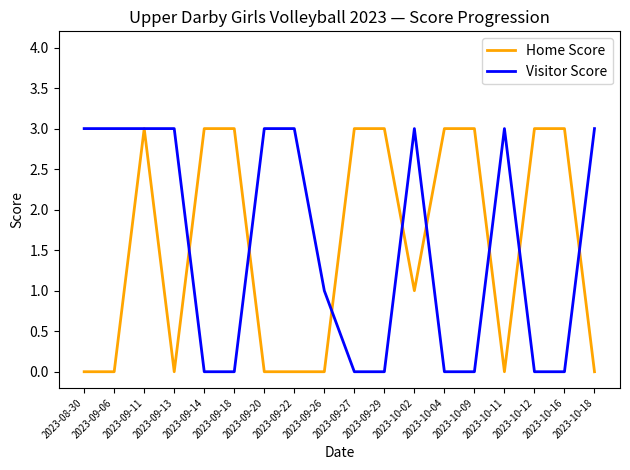

Reading left to right, extract all data points from this chart.

Home Score: 2023-08-30=0	2023-09-06=0	2023-09-11=3	2023-09-13=0	2023-09-14=3	2023-09-18=3	2023-09-20=0	2023-09-22=0	2023-09-26=0	2023-09-27=3	2023-09-29=3	2023-10-02=1	2023-10-04=3	2023-10-09=3	2023-10-11=0	2023-10-12=3	2023-10-16=3	2023-10-18=0
Visitor Score: 2023-08-30=3	2023-09-06=3	2023-09-11=3	2023-09-13=3	2023-09-14=0	2023-09-18=0	2023-09-20=3	2023-09-22=3	2023-09-26=1	2023-09-27=0	2023-09-29=0	2023-10-02=3	2023-10-04=0	2023-10-09=0	2023-10-11=3	2023-10-12=0	2023-10-16=0	2023-10-18=3